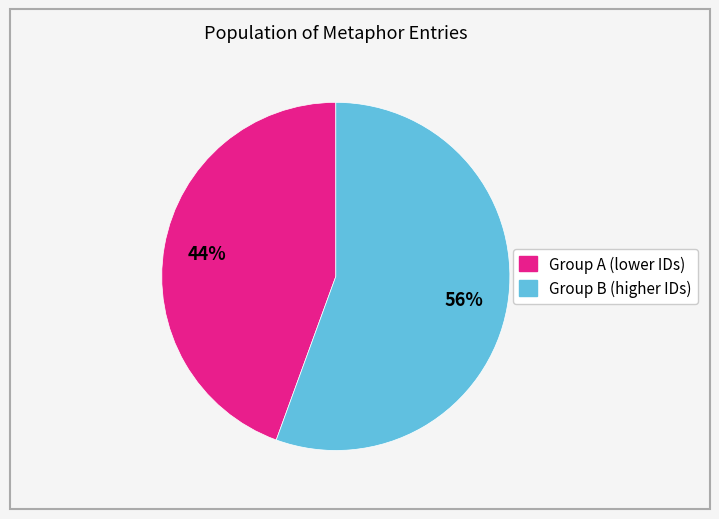

To the nearest percent, what portion does Group A (lower IDs) represent?

44%